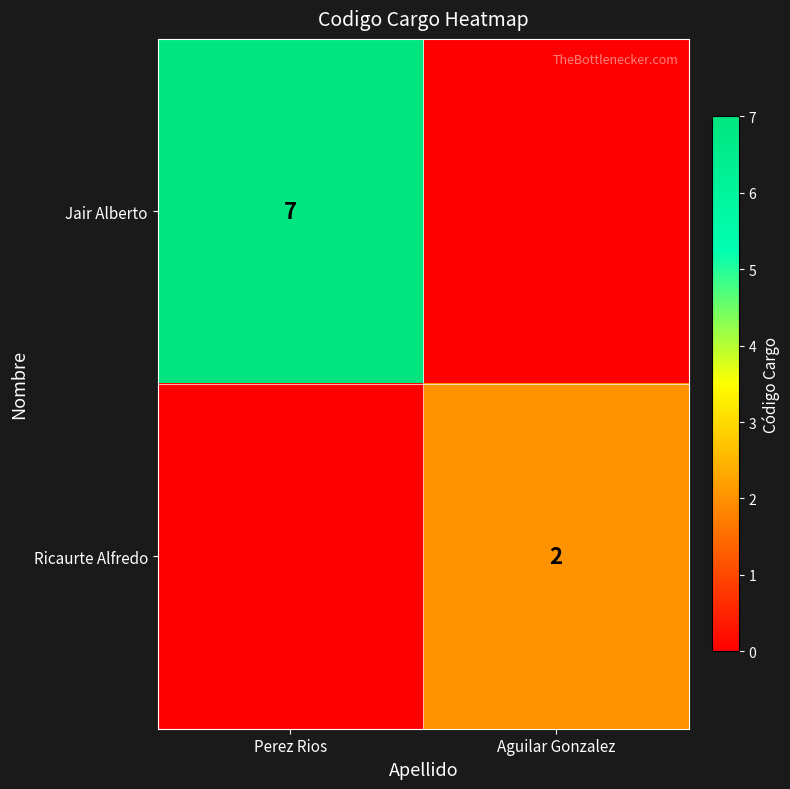

Which has a higher value, Perez Rios or Aguilar Gonzalez?

Perez Rios